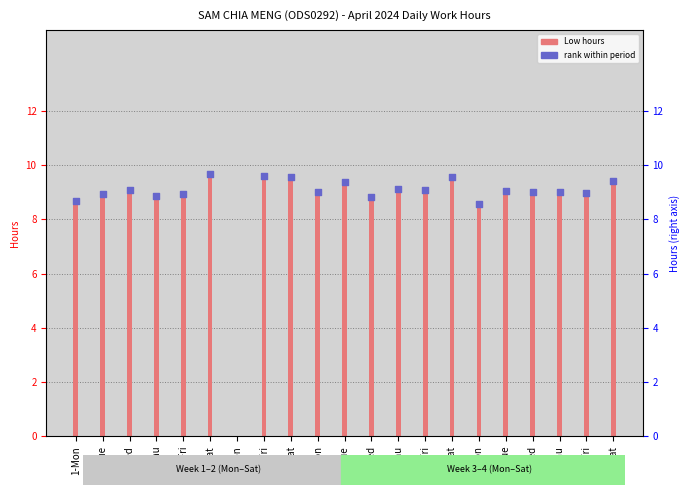

What is the change in value from 18-Thu to 25-Thu?

-0.1